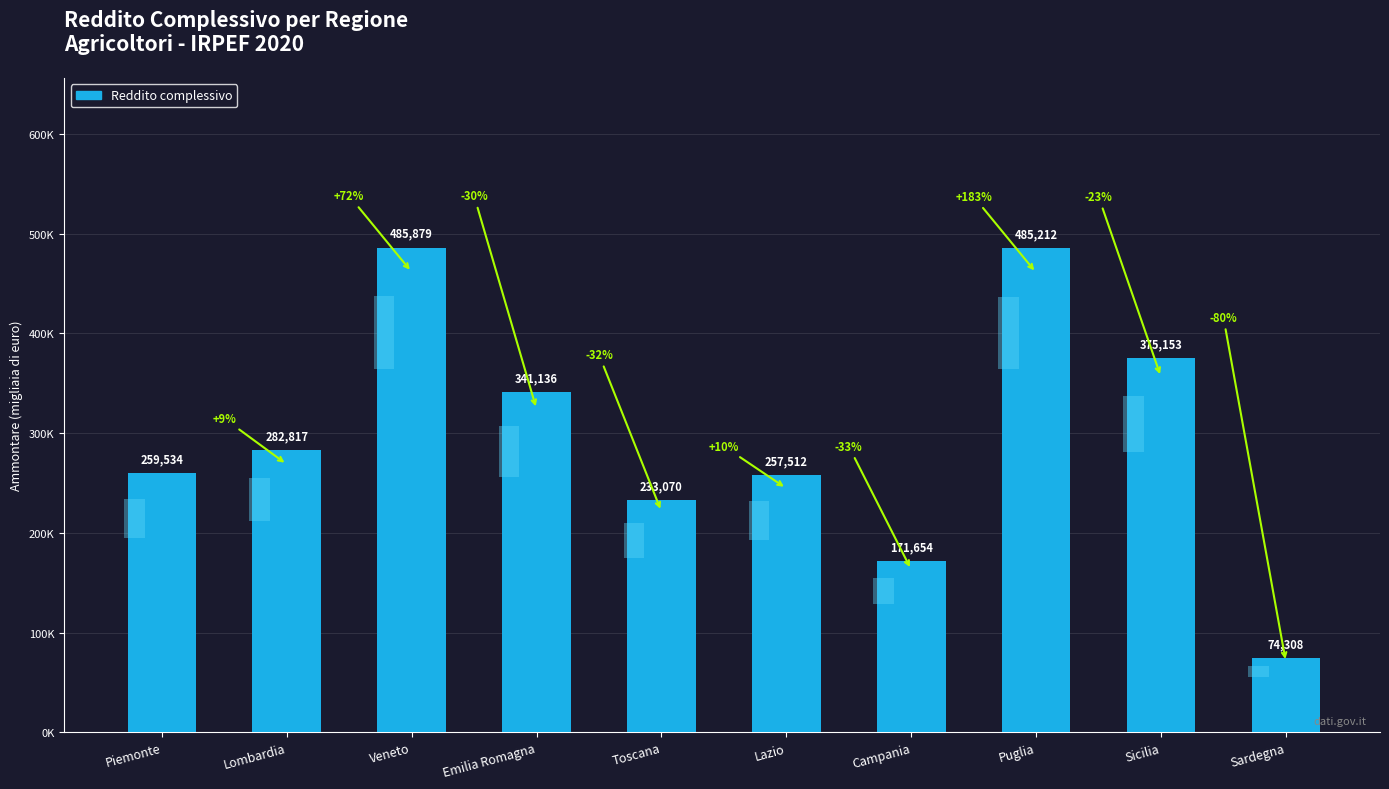

The value at Sicilia is 257665. True or false?

False